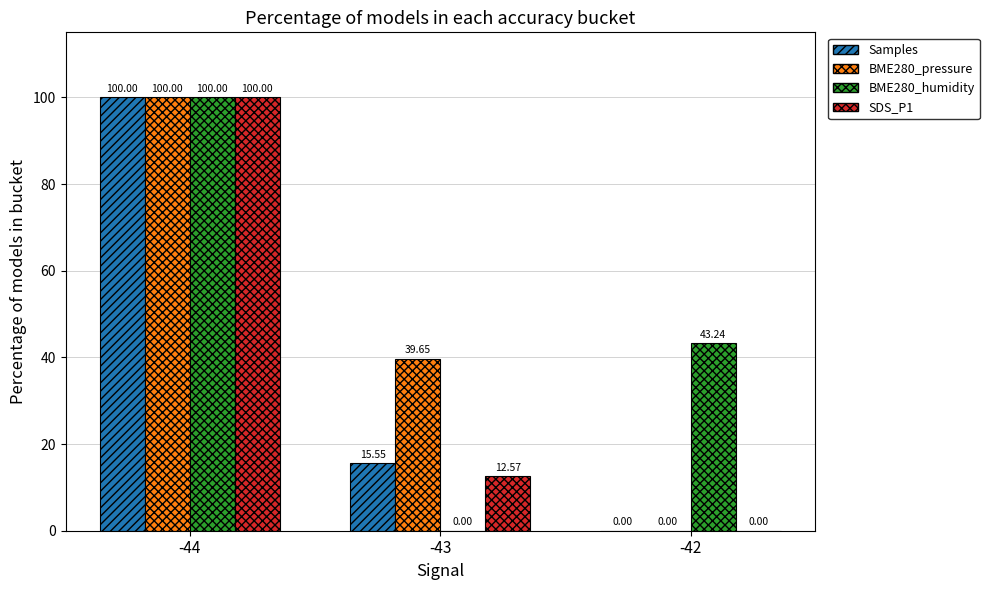

Count the number of data series in this chart.

4